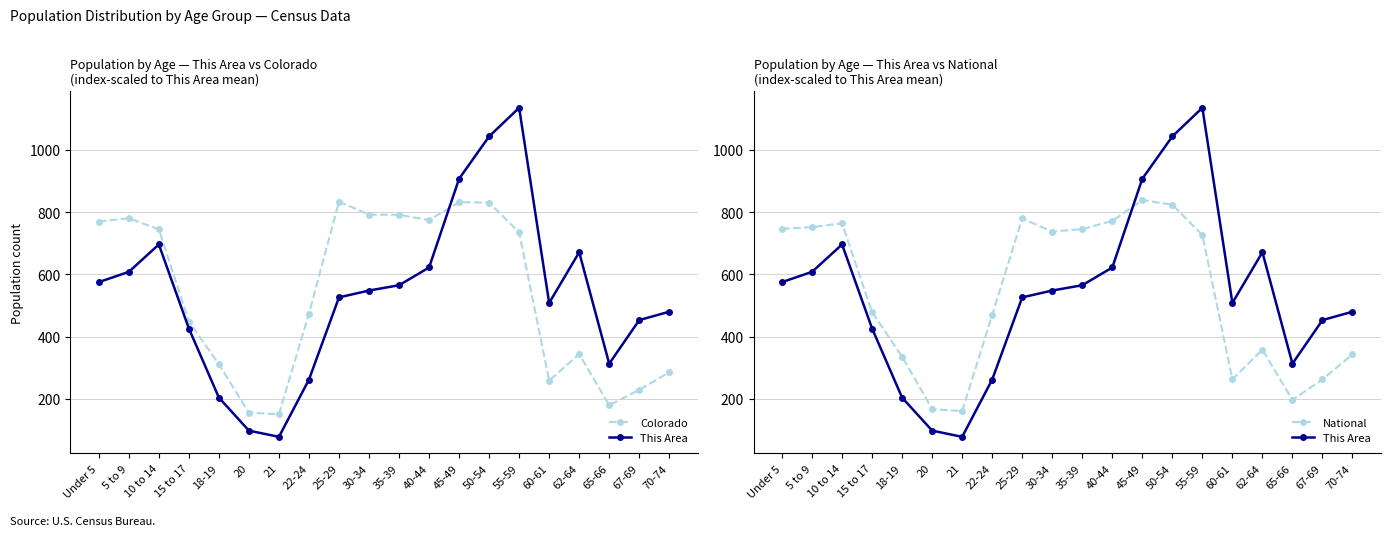

Is the value of Colorado at 70-74 greater than the value of National at 15 to 17?

No